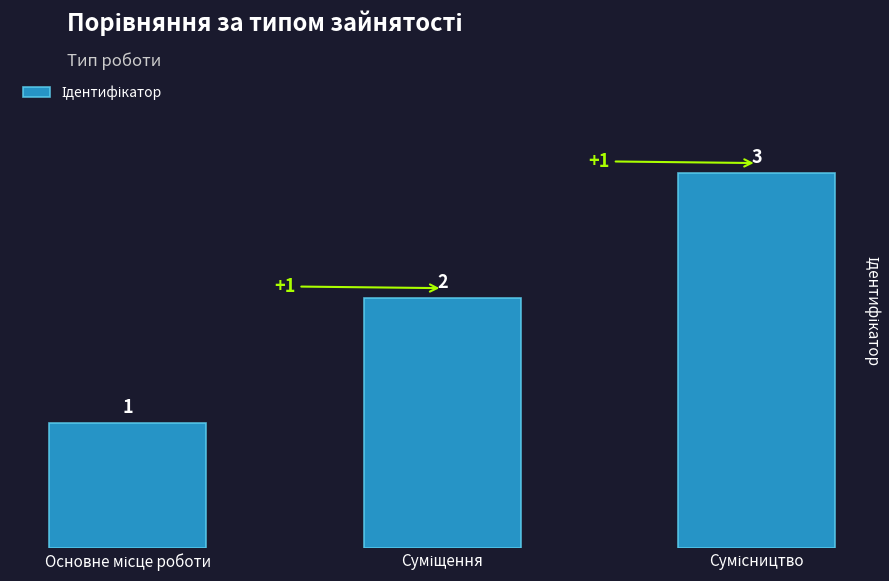

Reading right to left, list all the values displayed in this chart.

3	2	1